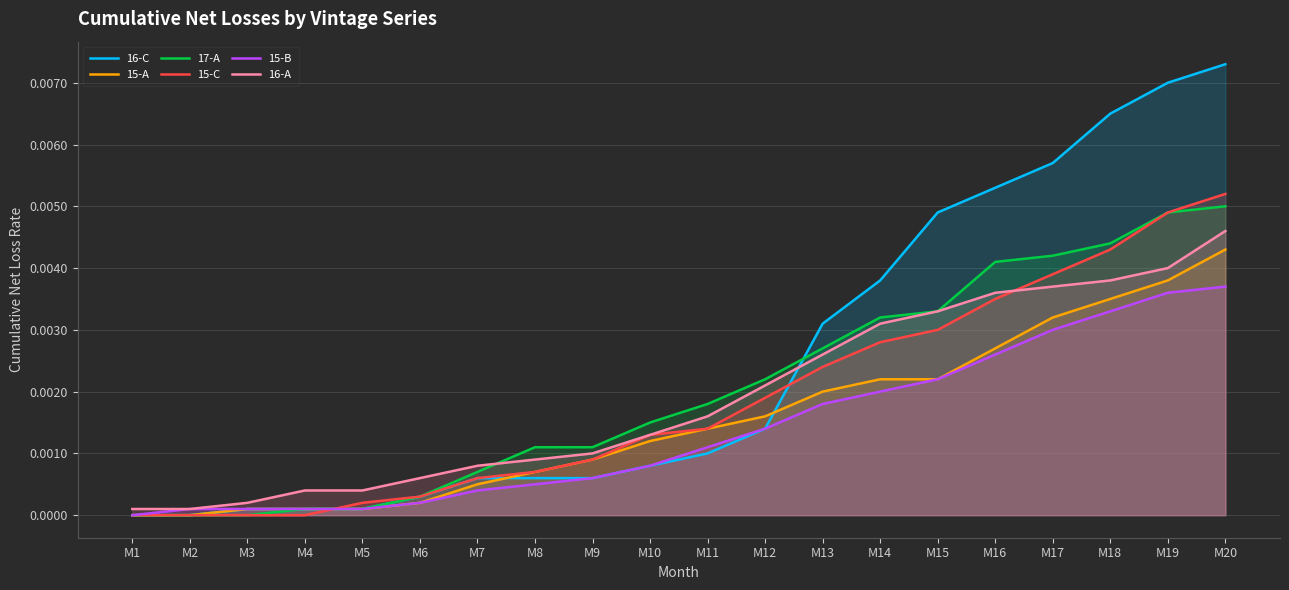

How many values in 15-A are above zero?

18